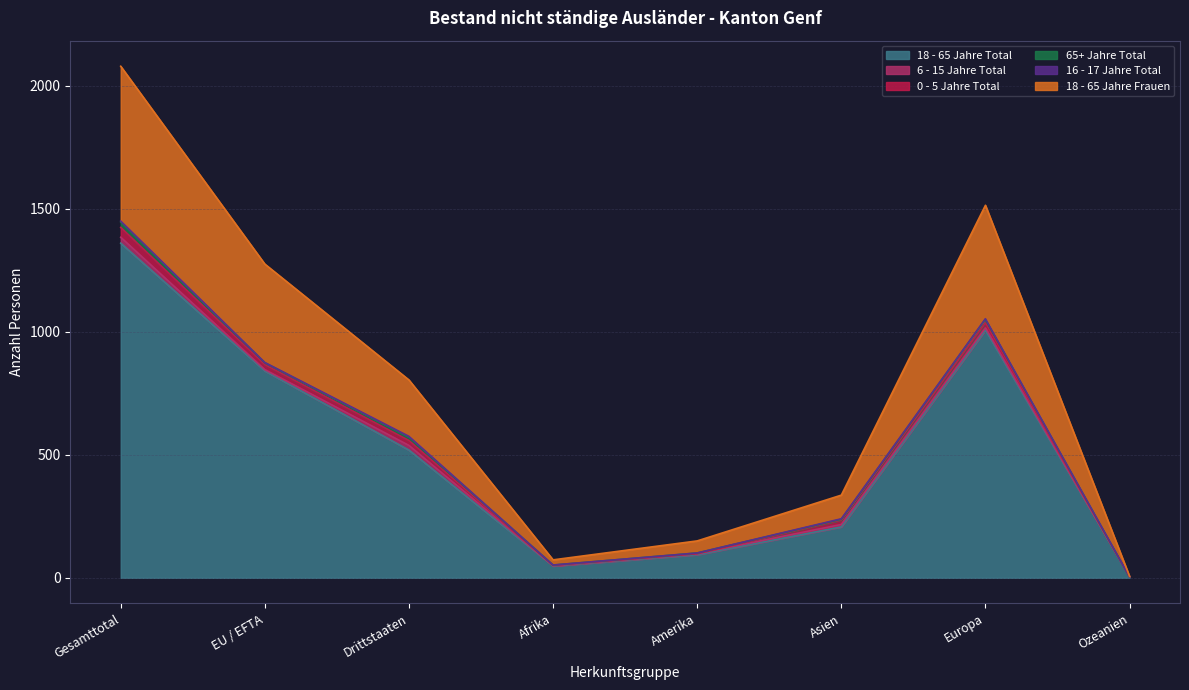

Reading left to right, transcribe all the data shown in this chart.

18 - 65 Jahre Total: Gesamttotal=1360	EU / EFTA=841	Drittstaaten=519	Afrika=48	Amerika=94	Asien=207	Europa=1007	Ozeanien=4
6 - 15 Jahre Total: Gesamttotal=24	EU / EFTA=5	Drittstaaten=19	Afrika=1	Amerika=4	Asien=10	Europa=9	Ozeanien=0
0 - 5 Jahre Total: Gesamttotal=40	EU / EFTA=20	Drittstaaten=20	Afrika=2	Amerika=0	Asien=18	Europa=20	Ozeanien=0
65+ Jahre Total: Gesamttotal=22	EU / EFTA=8	Drittstaaten=14	Afrika=1	Amerika=3	Asien=3	Europa=15	Ozeanien=0
16 - 17 Jahre Total: Gesamttotal=4	EU / EFTA=1	Drittstaaten=3	Afrika=0	Amerika=0	Asien=2	Europa=2	Ozeanien=0
18 - 65 Jahre Frauen: Gesamttotal=629	EU / EFTA=400	Drittstaaten=229	Afrika=21	Amerika=49	Asien=96	Europa=461	Ozeanien=2